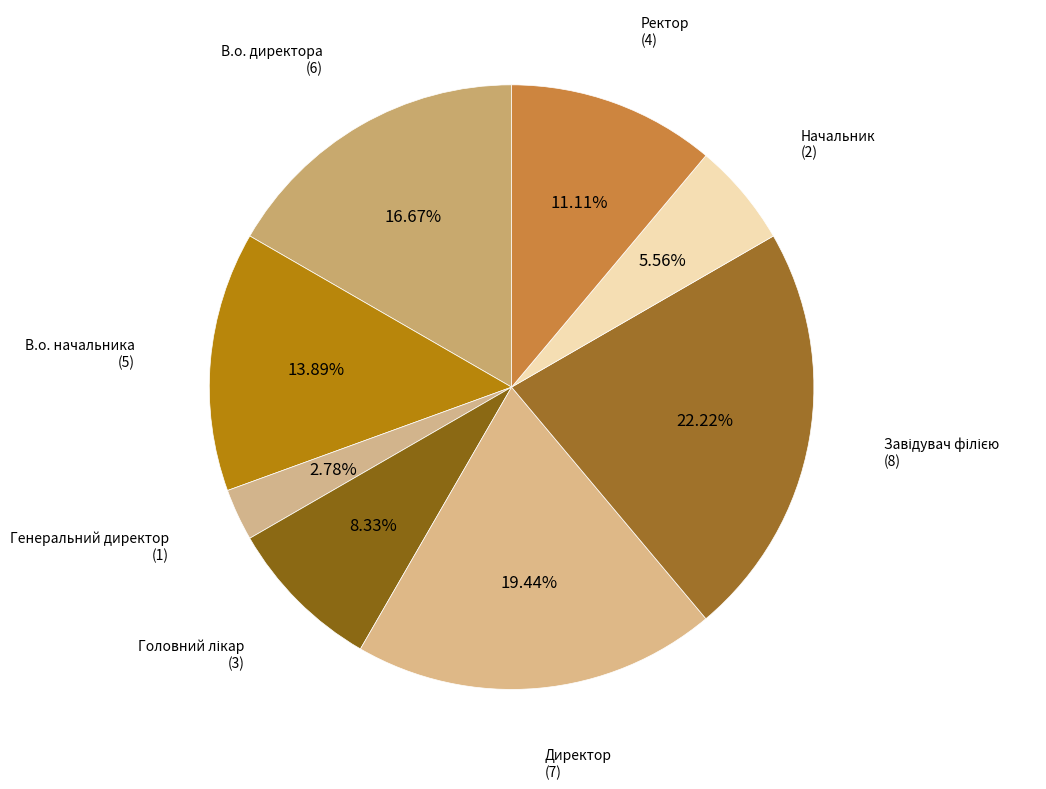

Count the number of slices in the pie.

8